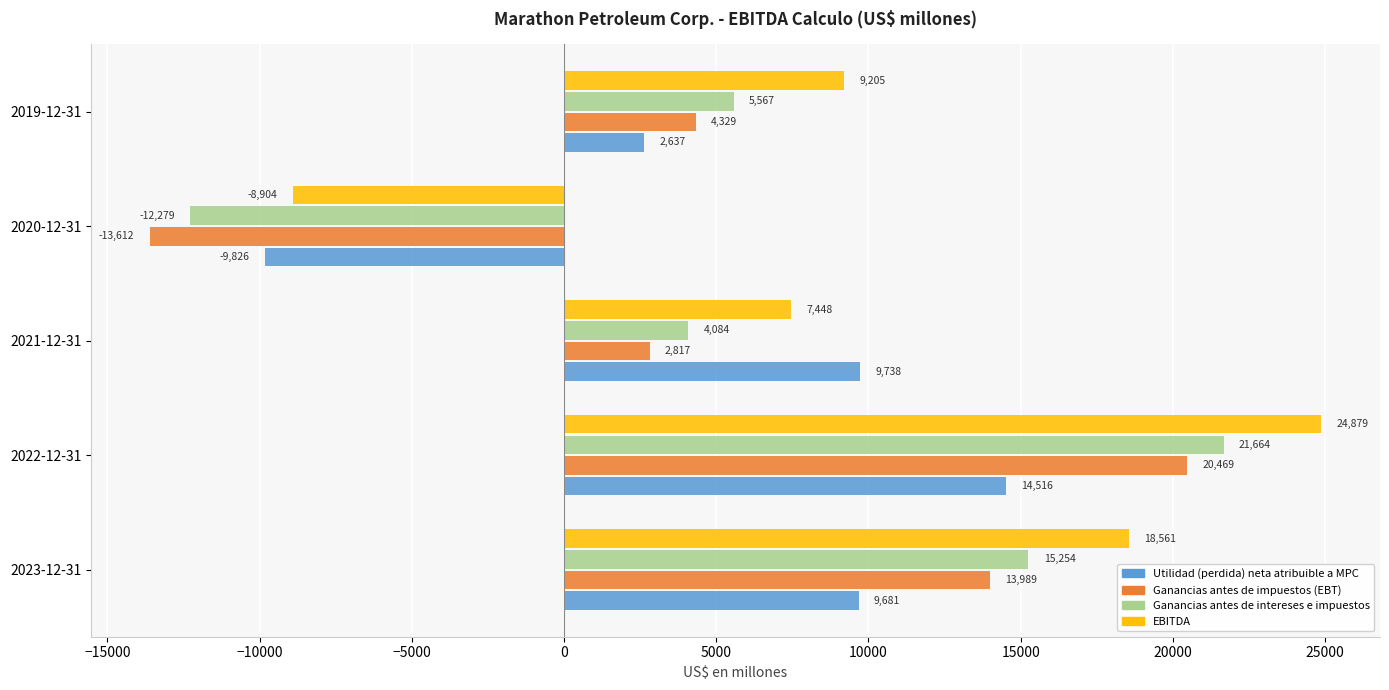

How many values in Utilidad (perdida) neta atribuible a MPC are above zero?

4